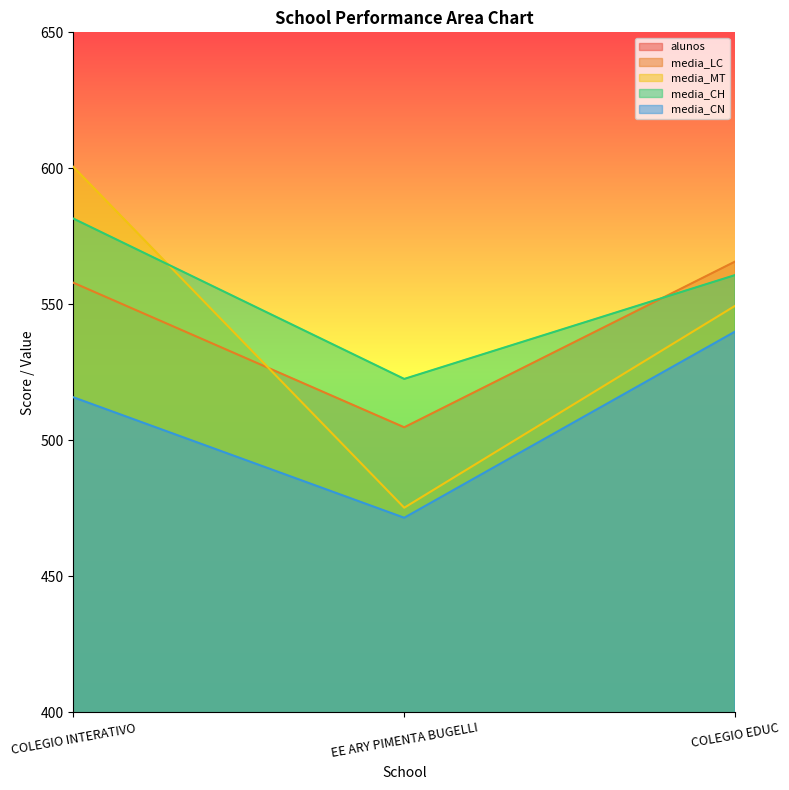

What is the maximum value shown in the chart?

600.5